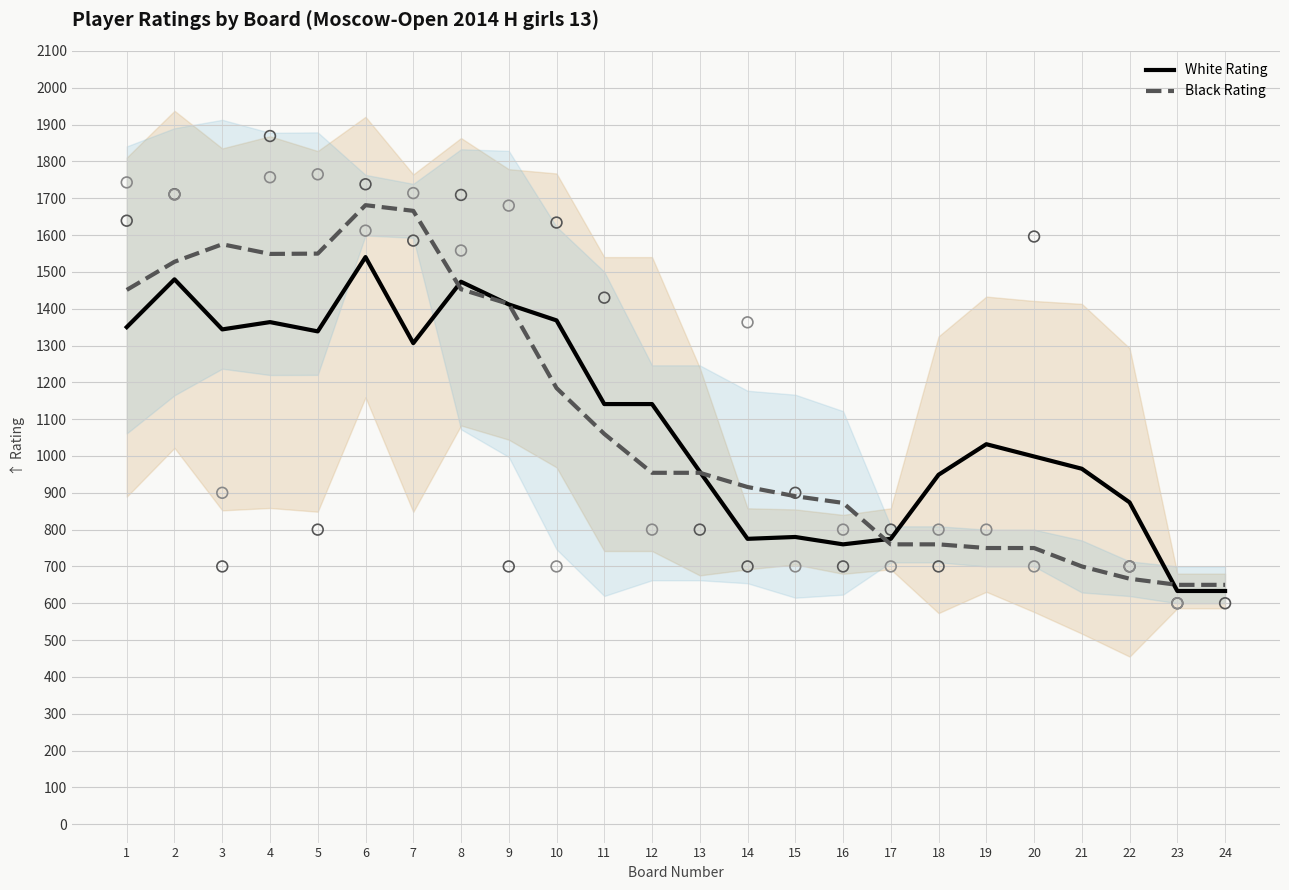

Which series contains the lowest Y value?

White Rating